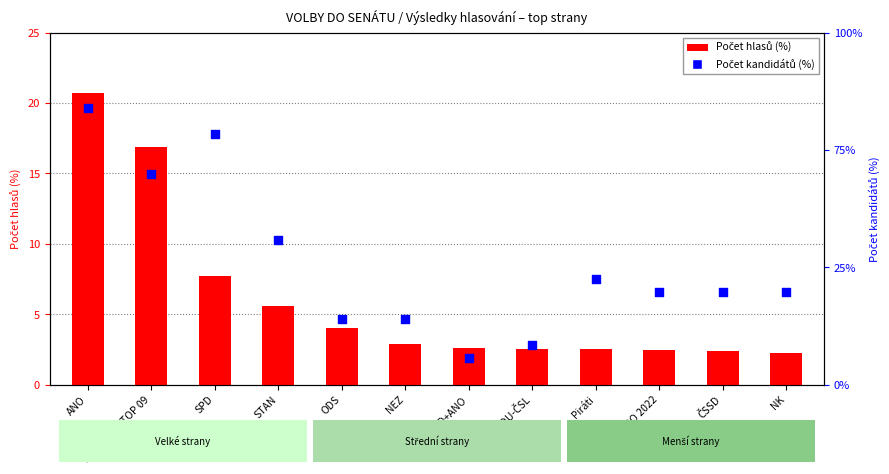

Is the value of Počet kandidátů (%) at PRO 2022 greater than the value of Počet hlasů (%) at KDU+ODS+TOP 09?

No